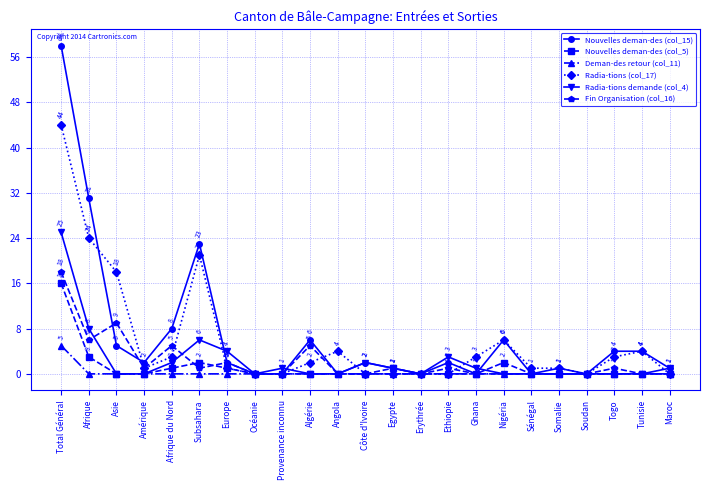

What is the total value across all series at Total Général?

166